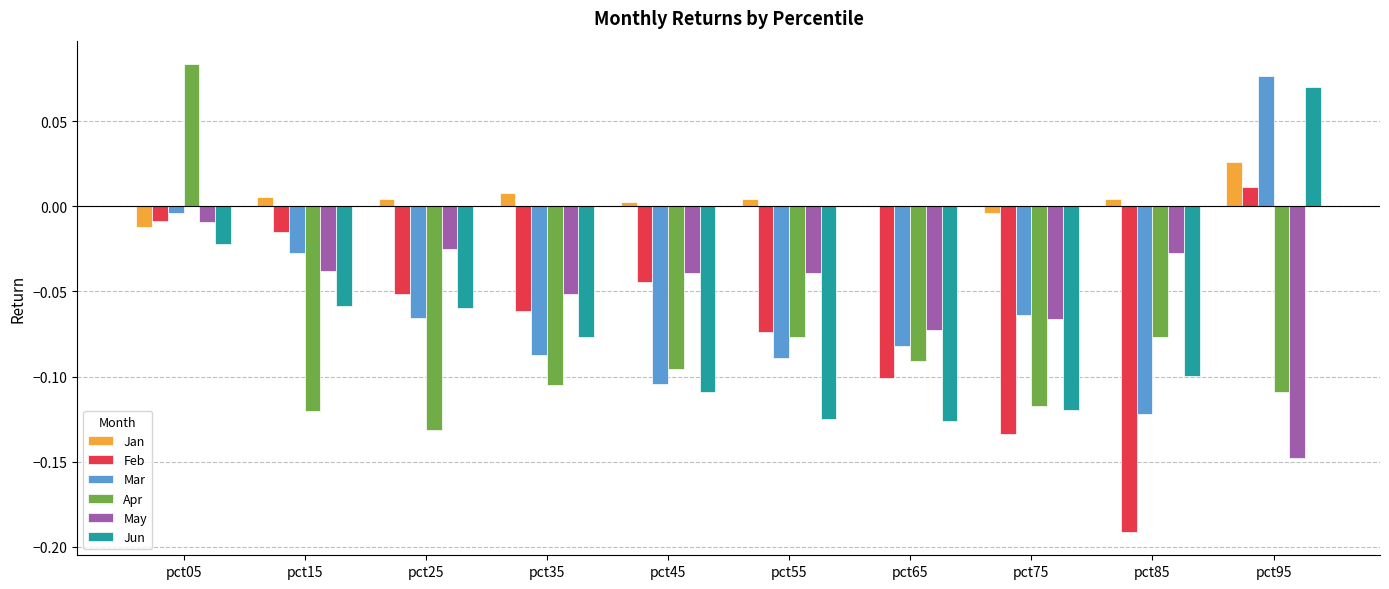

At which category is the sum across all series the highest?

pct05